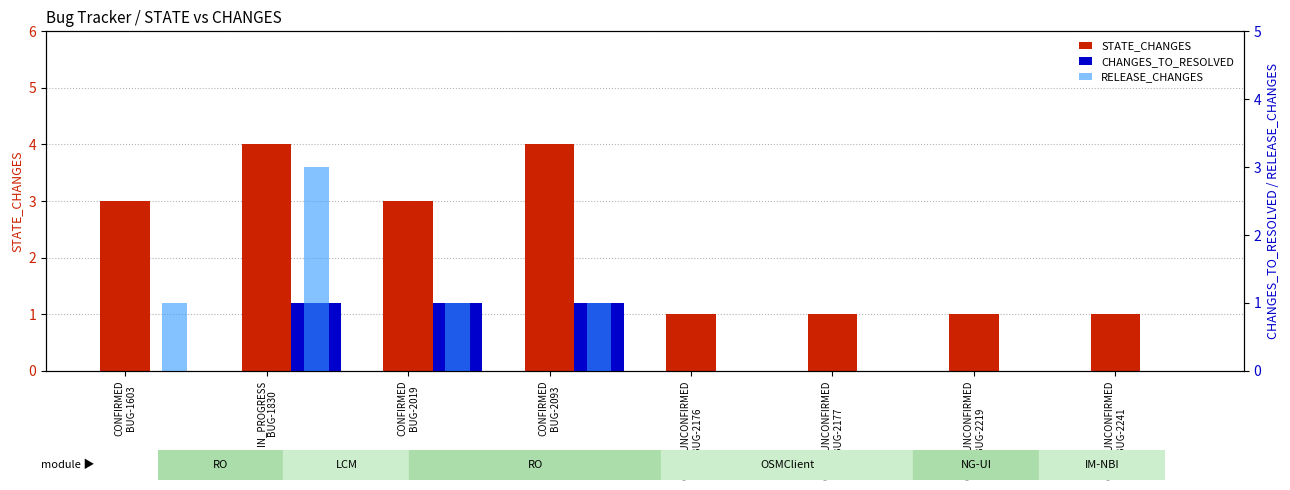

True or false: CHANGES_TO_RESOLVED has a value of 1 at CONFIRMED
BUG-2019.

False